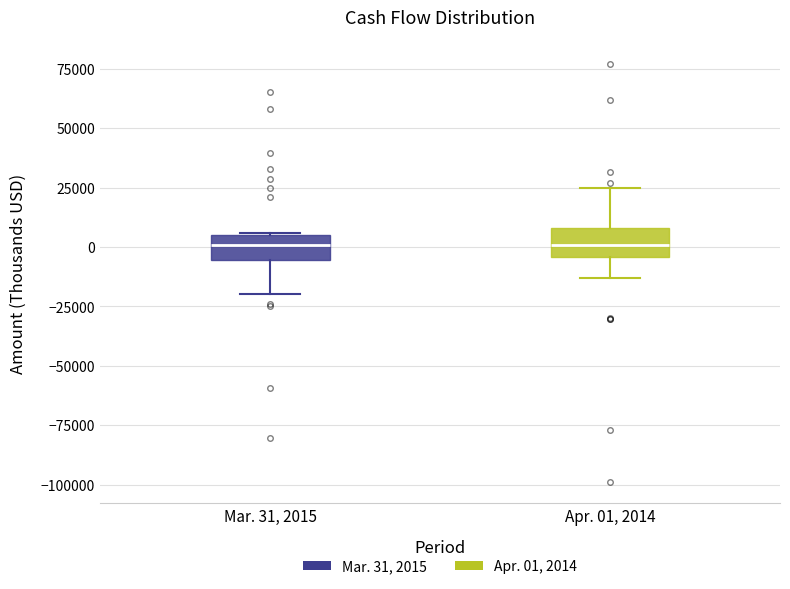

Reading left to right, transcribe this box plot: for each box, give where its median line is, the range the box spans, and where its two whiskers end, as read against the y-axis. The values are not printed on the chart, so give them approximately, as read against the axis.

Mar. 31, 2015: median 0, box -5000 to 5000, whiskers -20000 to 5000
Apr. 01, 2014: median 0, box -5000 to 10000, whiskers -15000 to 25000